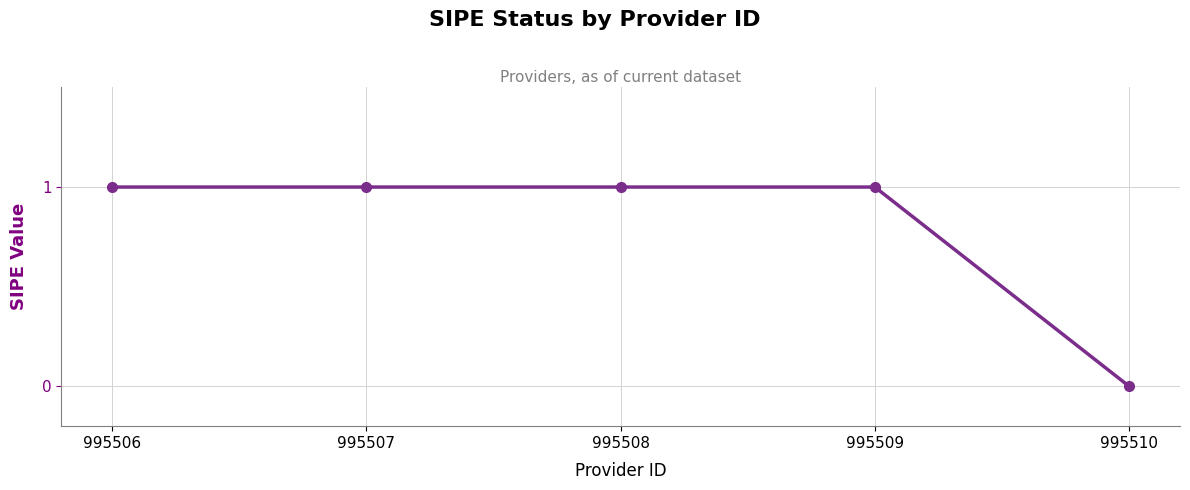

Reading left to right, extract all data points from this chart.

1	1	1	1	0